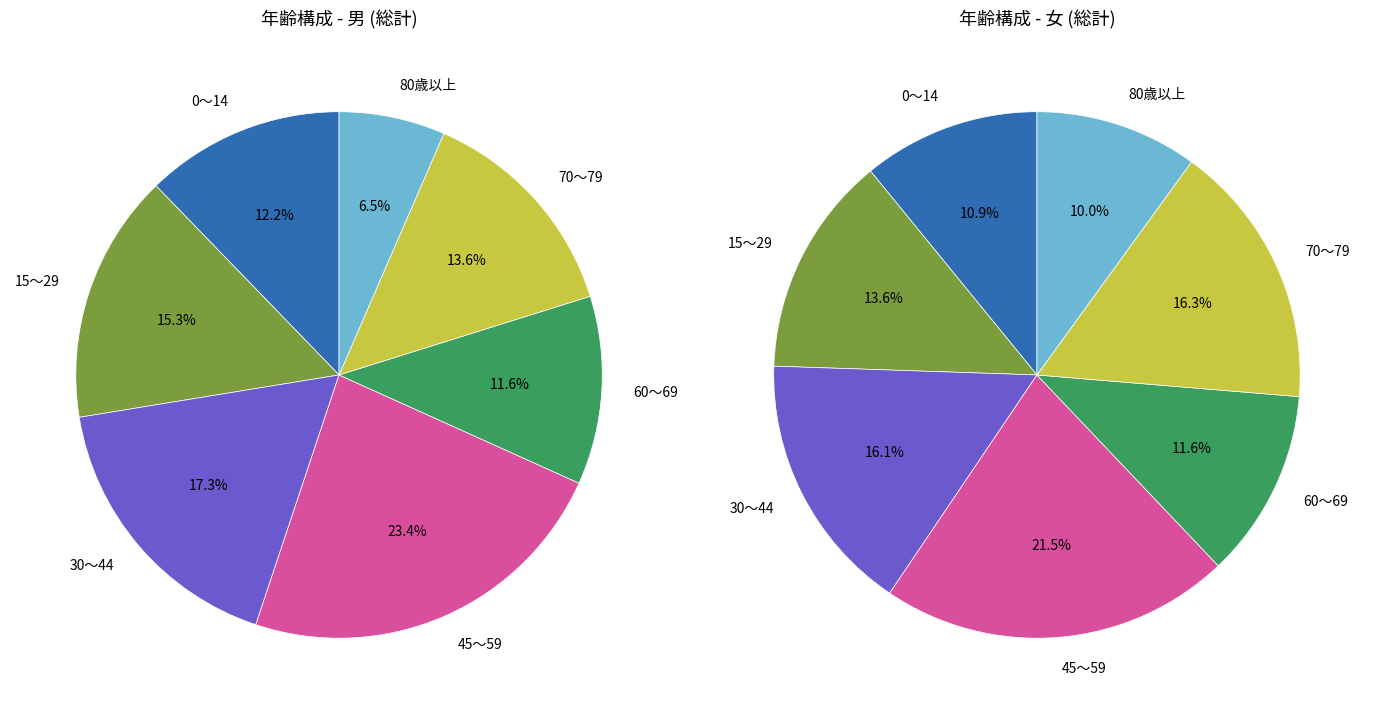

Rank the series by their average value, from highest to lowest.

女, 男